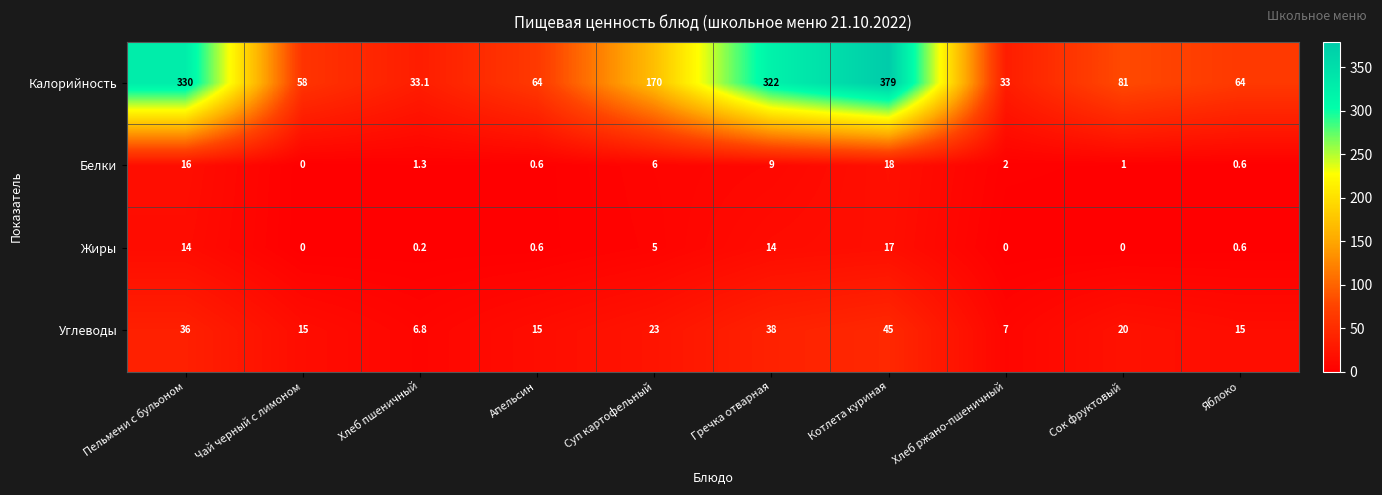

What is the total value across all series at Котлета куриная?

459.0